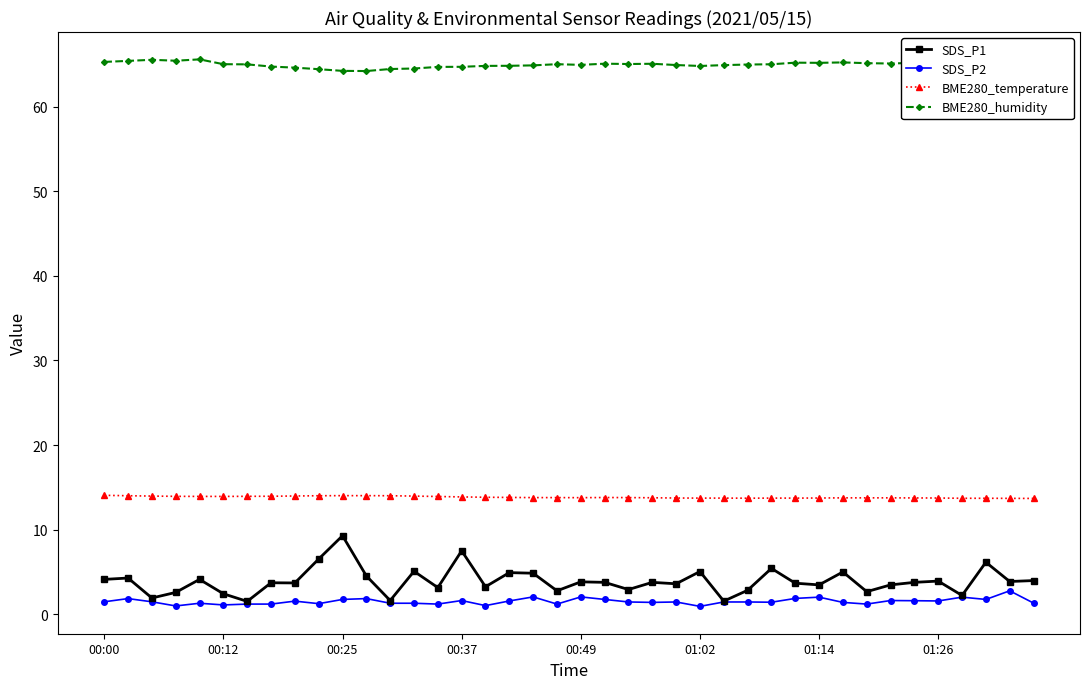

What is the highest value of the SDS_P2 series?

2.8